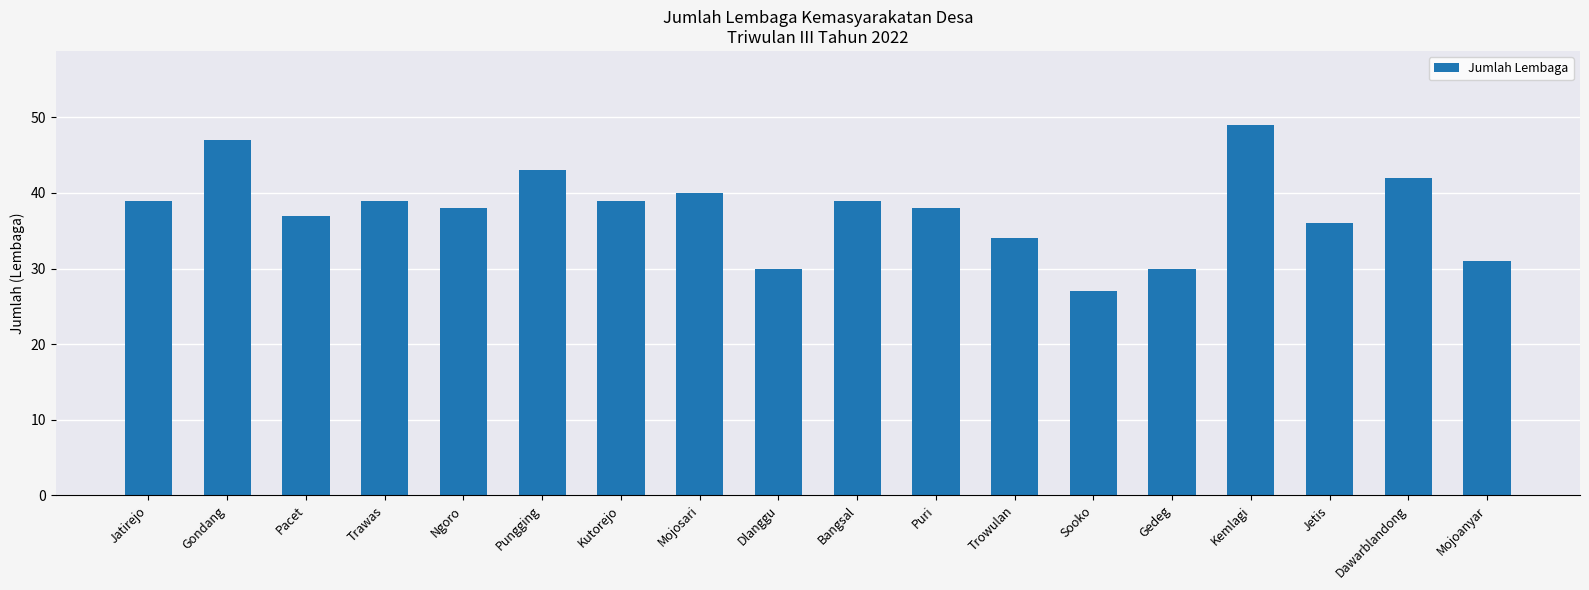

What is the change in value from Gondang to Dlanggu?

-17